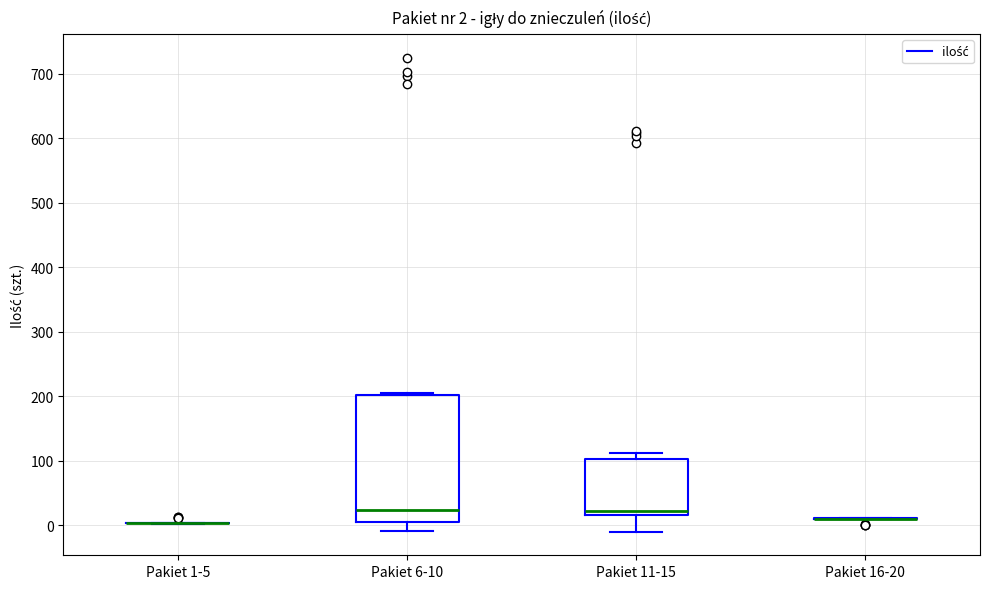

Comparing the boxes themselves (not the whiskers), which one is the tallest?

Pakiet 6-10